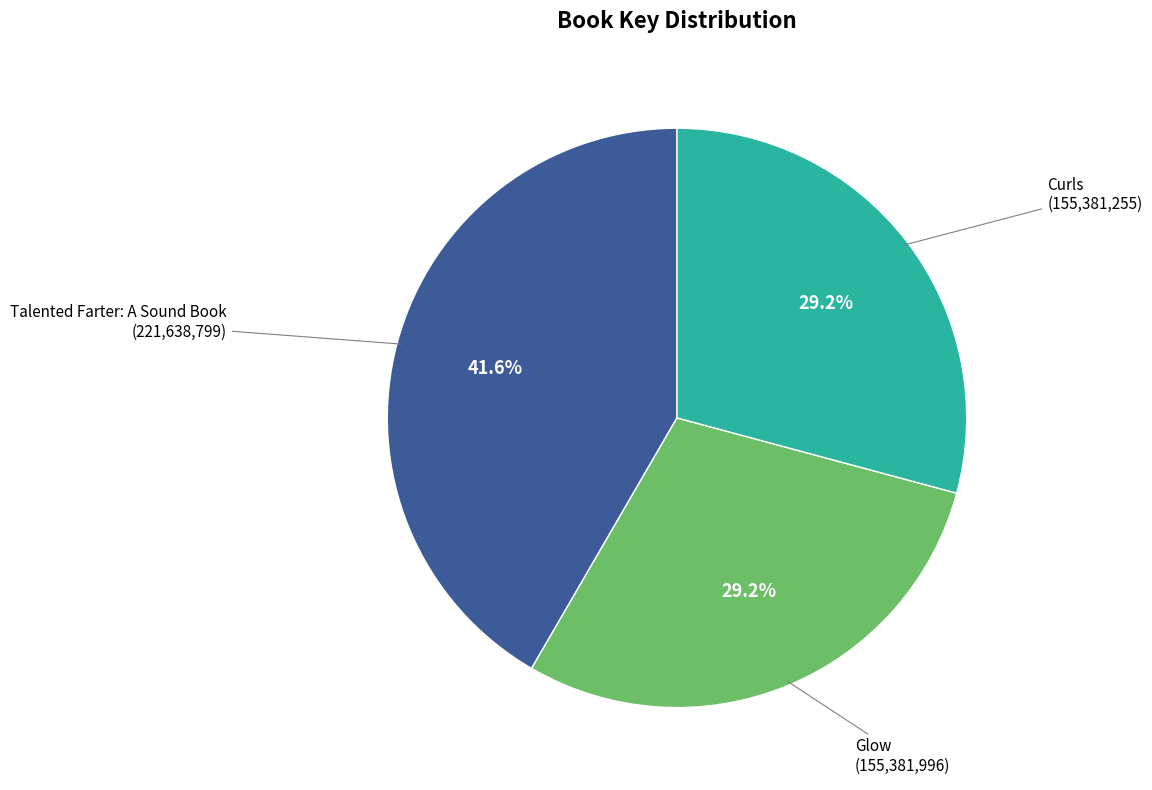

To the nearest percent, what is the average slice percentage?

33%